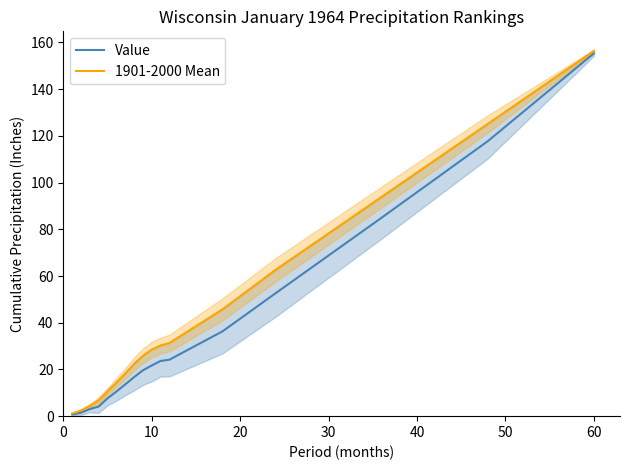

True or false: 1901-2000 Mean and Value cross at least once.

False